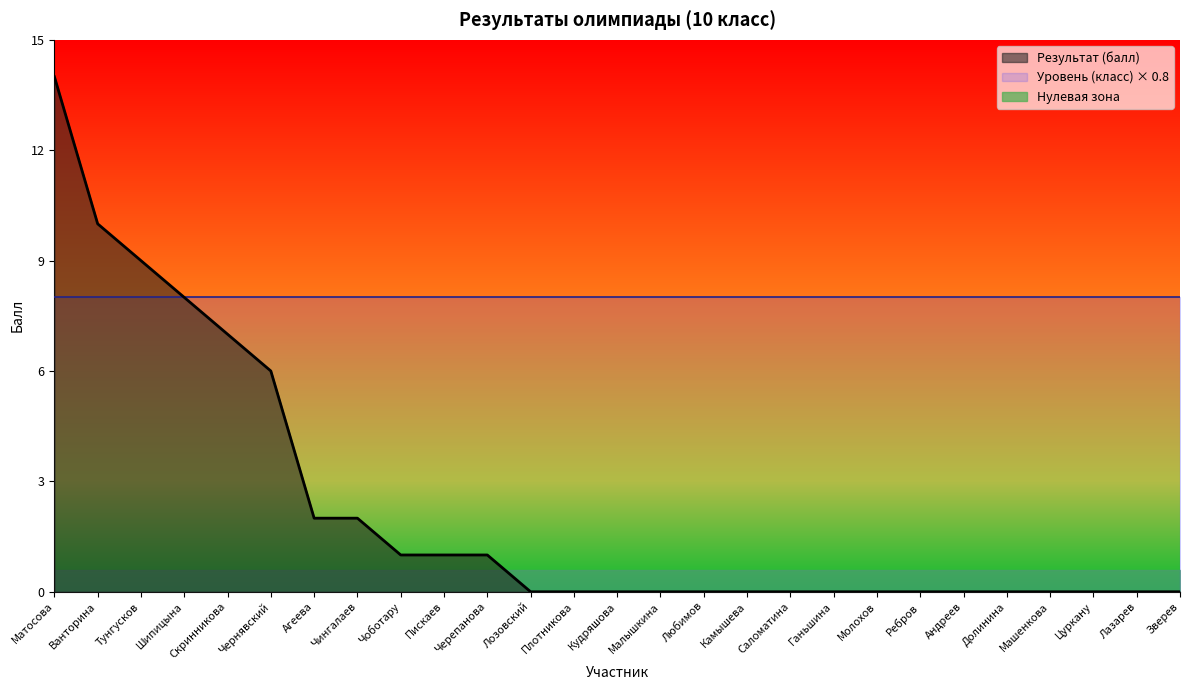

The value at Саломатина is 5. True or false?

False